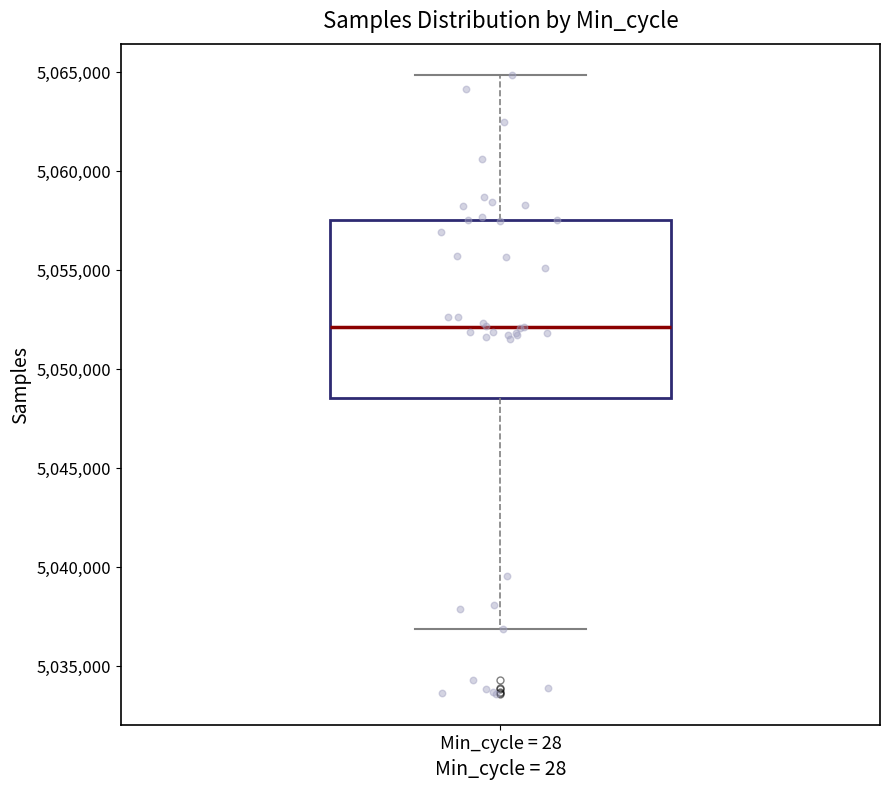

Transcribe this box plot: give where the median line is, the range the box spans, and where the two whiskers end, as read against the y-axis. The values are not printed on the chart, so give them approximately, as read against the axis.

median 5052000, box 5048500 to 5057500, whiskers 5037000 to 5065000